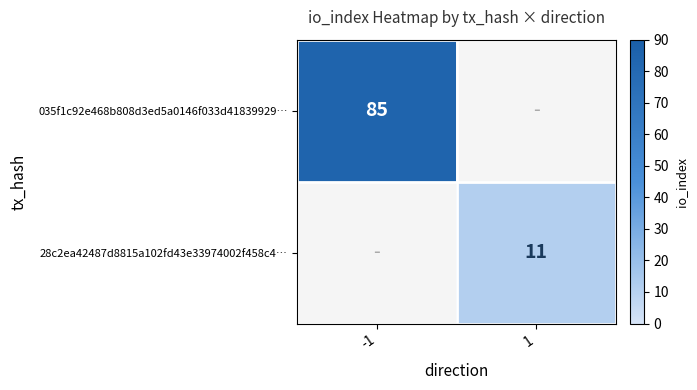

Is it true that 28c2ea42487d8815a102fd43e33974002f458c4… equals 11 at 1?

True